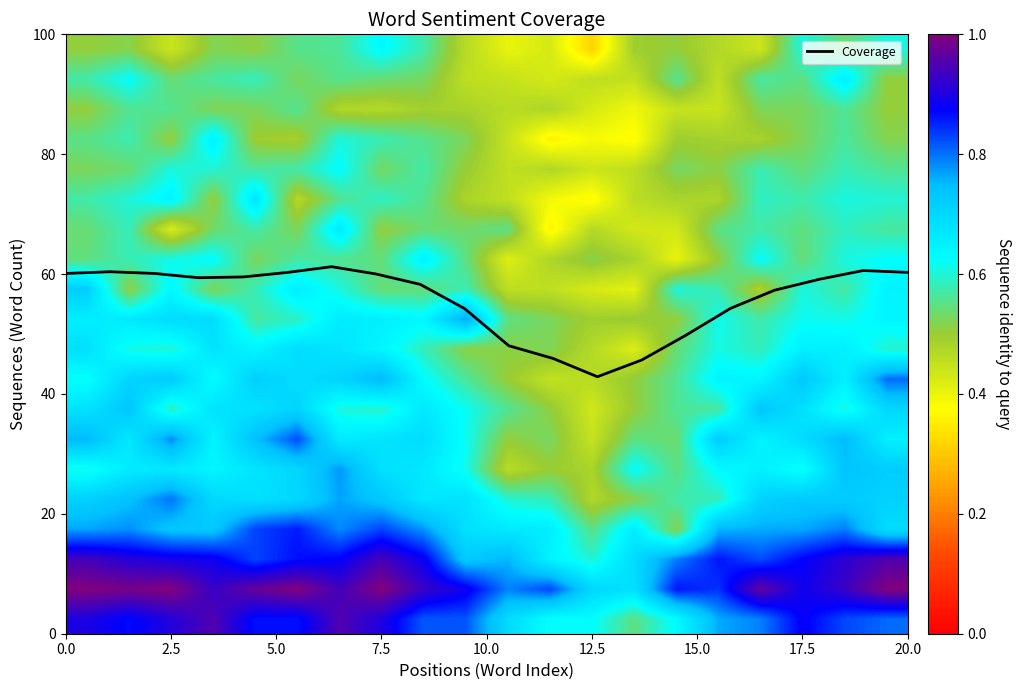

What is the maximum value for Coverage?

61.2